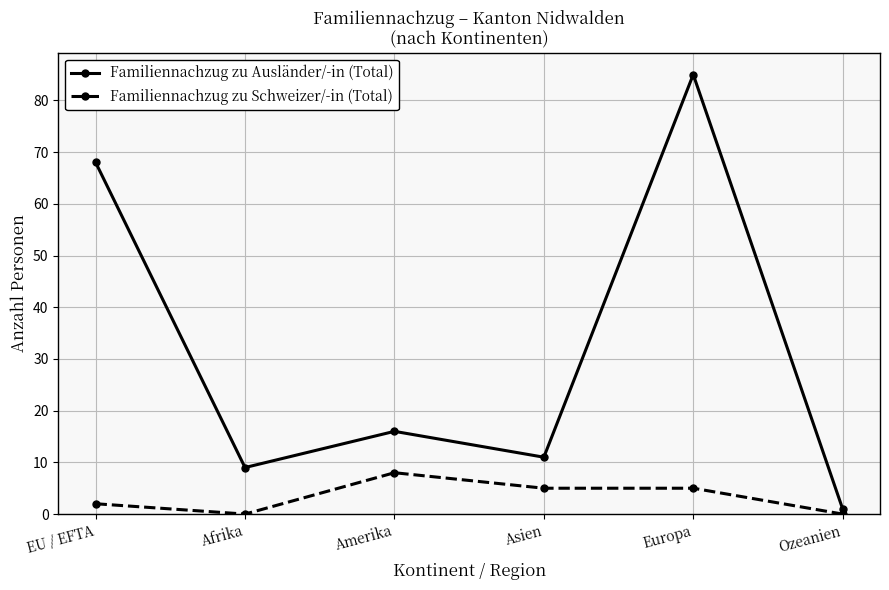

What is the difference between the maximum and minimum values in the Familiennachzug zu Ausländer/-in (Total) series?

84